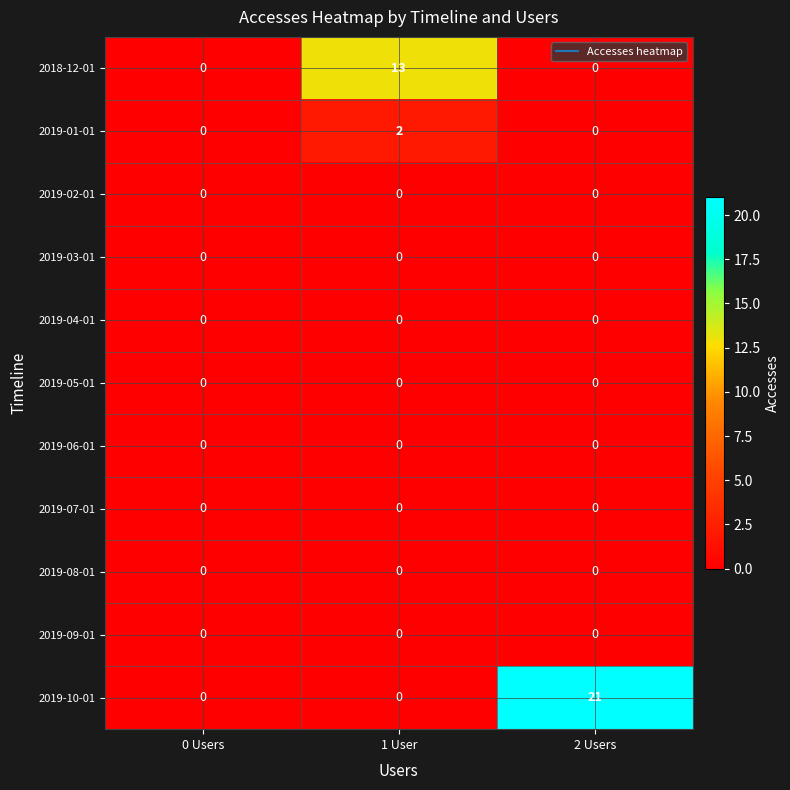

What is the maximum value shown in the chart?

21